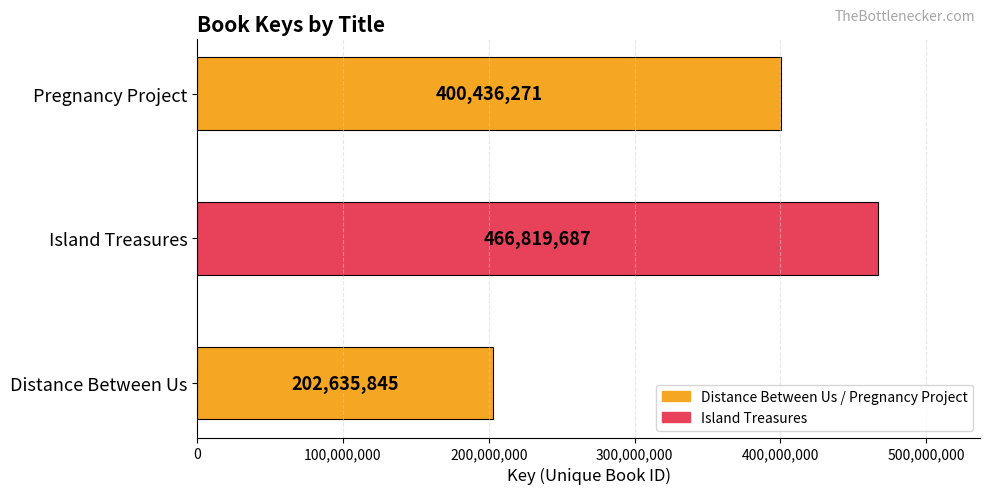

Reading top to bottom, what are all the values shown in this chart?

400436271	466819687	202635845